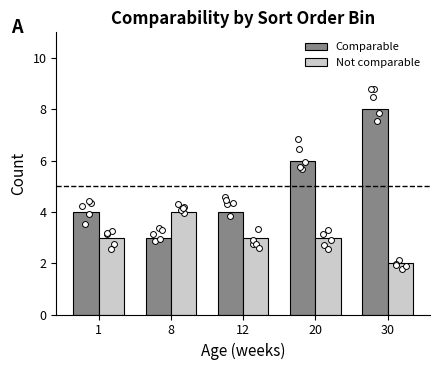

At how many categories does at least one series exceed 6?

1